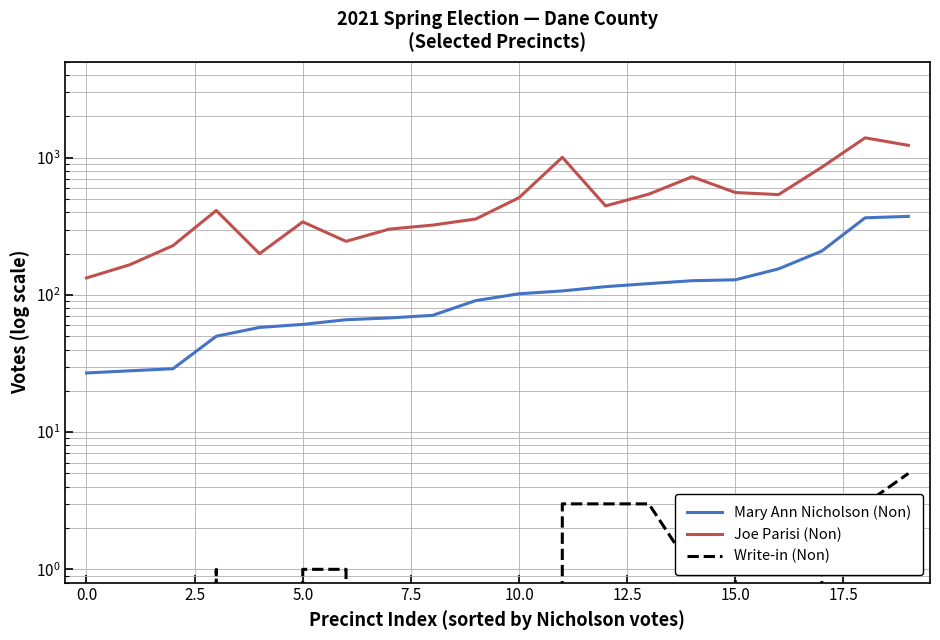

Which series has the largest total across all categories?

Joe Parisi (Non)